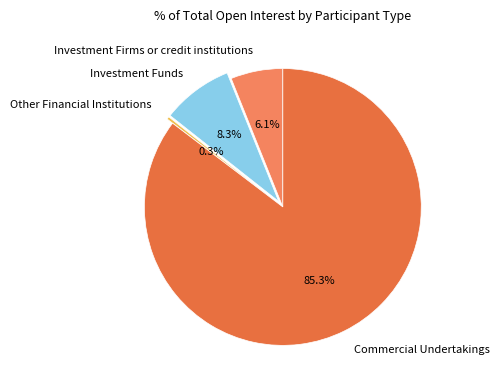

The Investment Funds slice represents 8% of the pie. True or false?

True